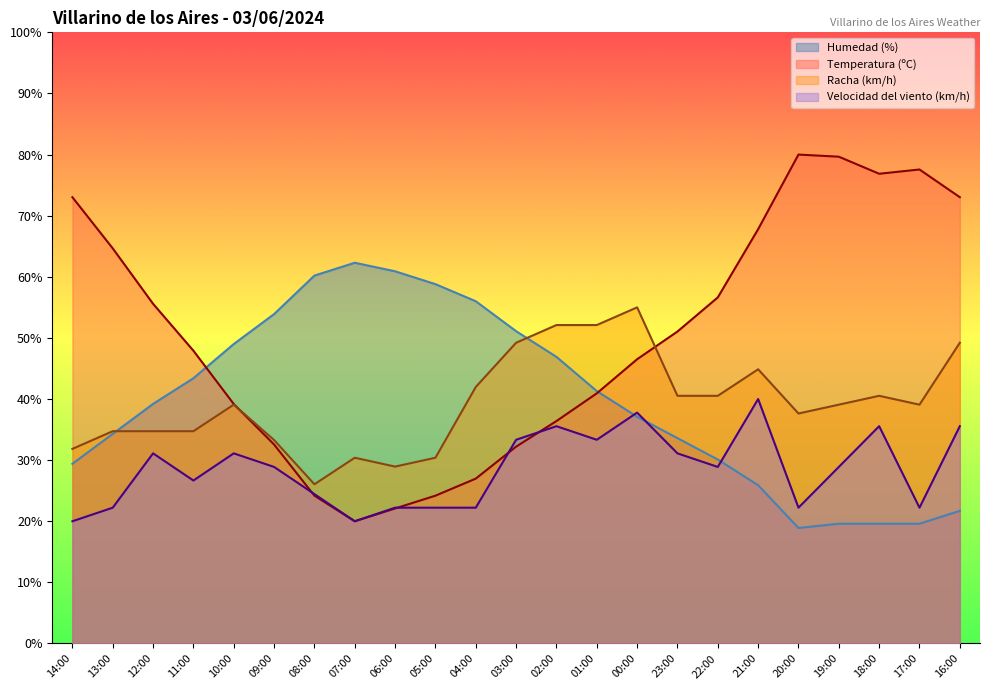

The value of Velocidad del viento (km/h) at 08:00 is 39.6. True or false?

False